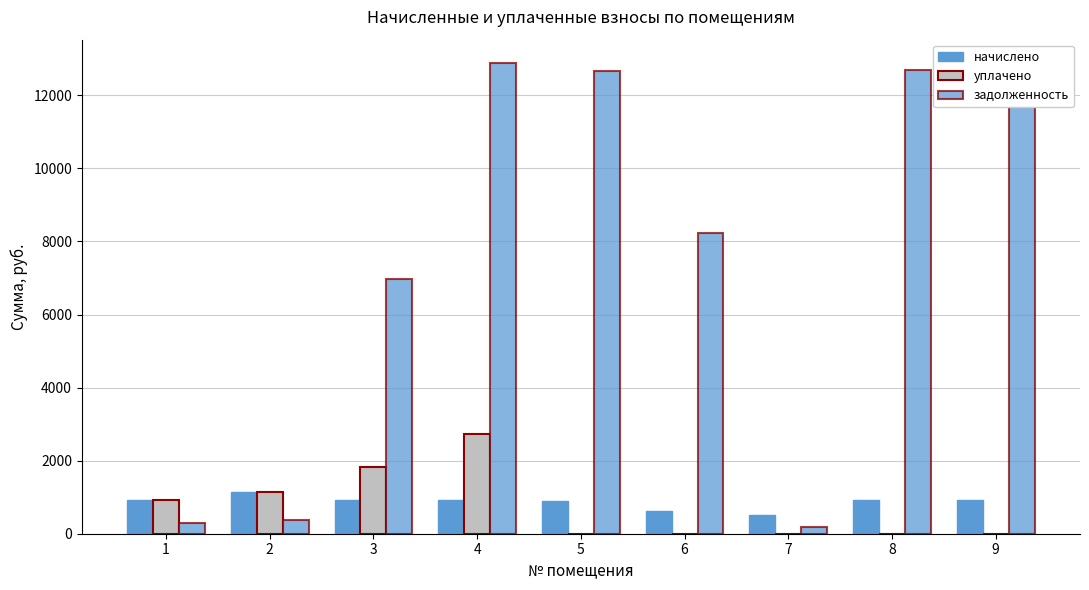

What is the difference between the maximum and minimum values in the уплачено series?

2736.9